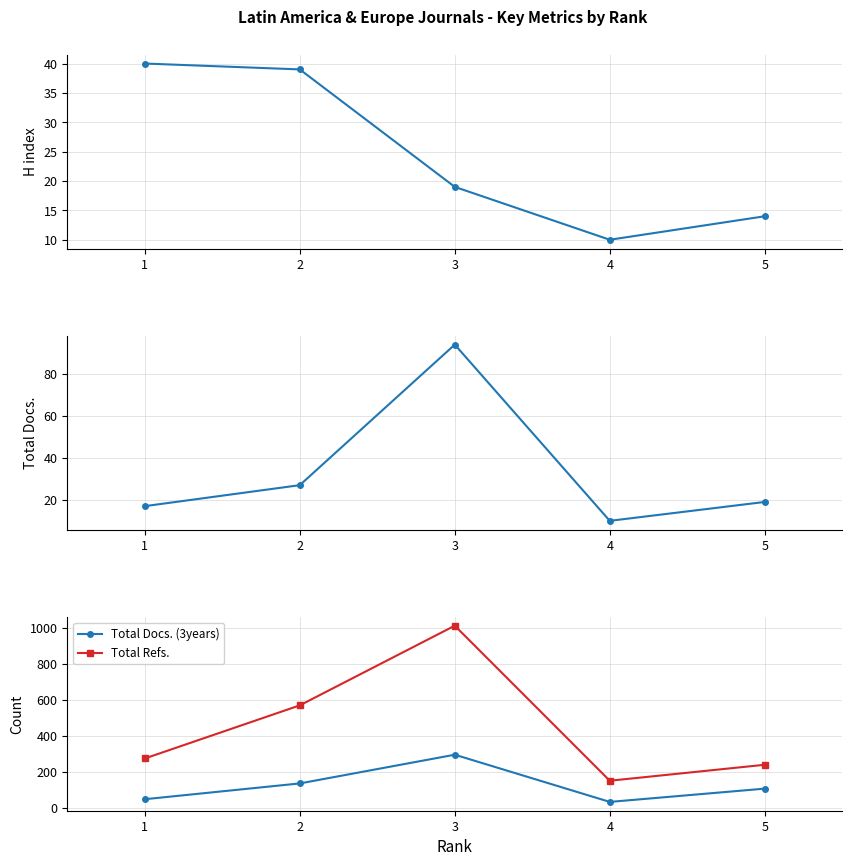

How many interior local valleys does the H index series have?

1